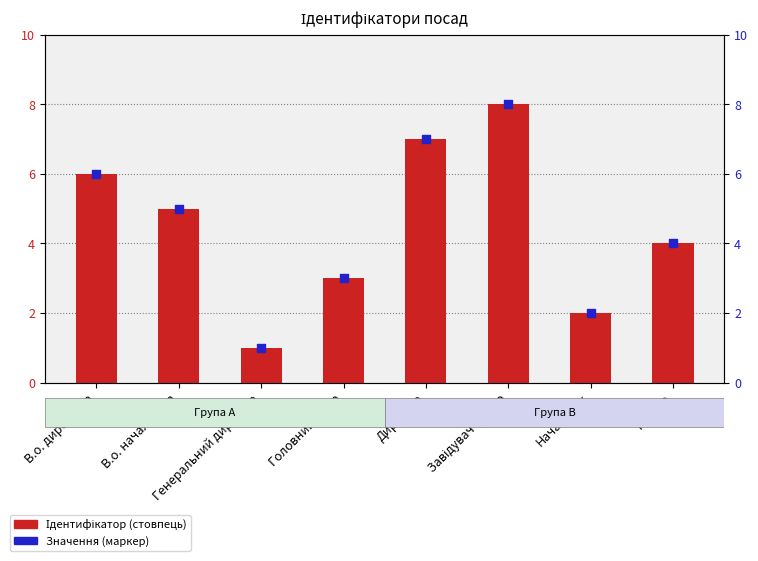

Which series has the widest spread of Y values?

Ідентифікатор